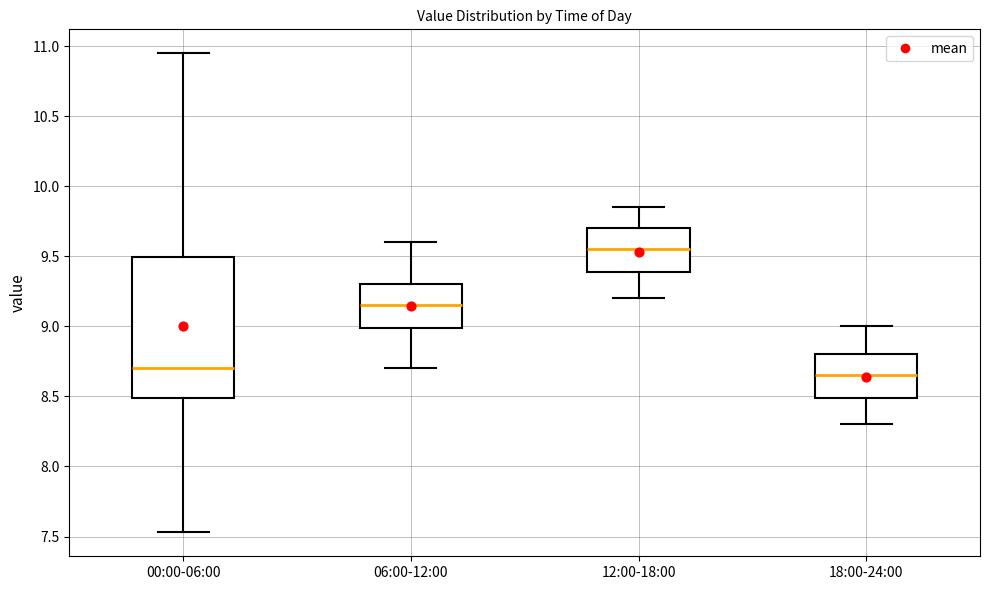

Where is the upper edge of the box for 18:00-24:00 on the y-axis? The values are not printed on the chart, so give them approximately, as read against the axis.

8.80